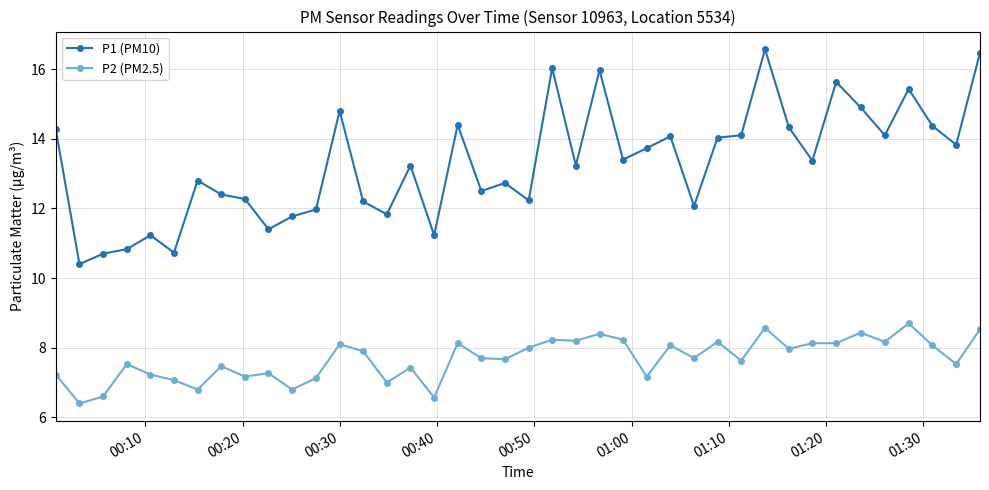

True or false: P2 (PM2.5) has more than 0 points higher than both neighbors.

True